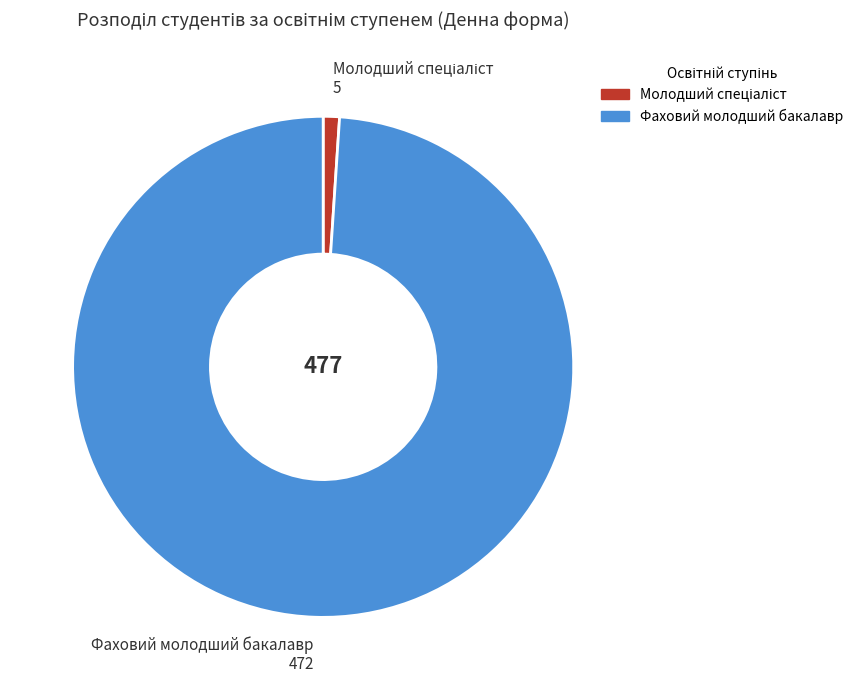

Which slice is the largest?

Фаховий молодший бакалавр